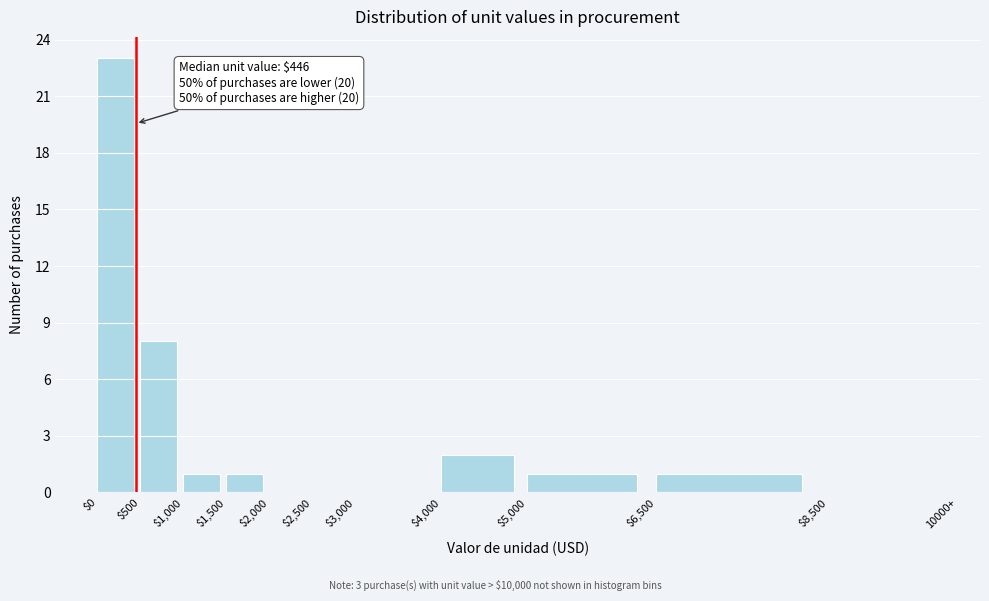

Which label corresponds to the largest value in the chart?

$0